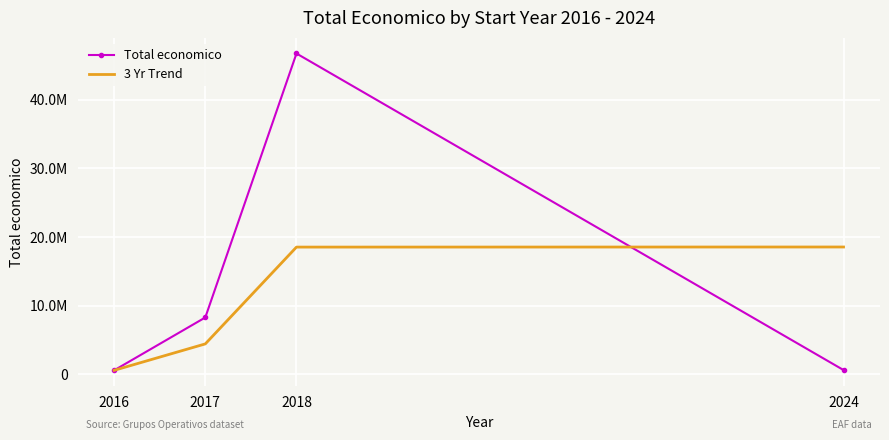

Which has a higher value, 2024 or 2016?

2024